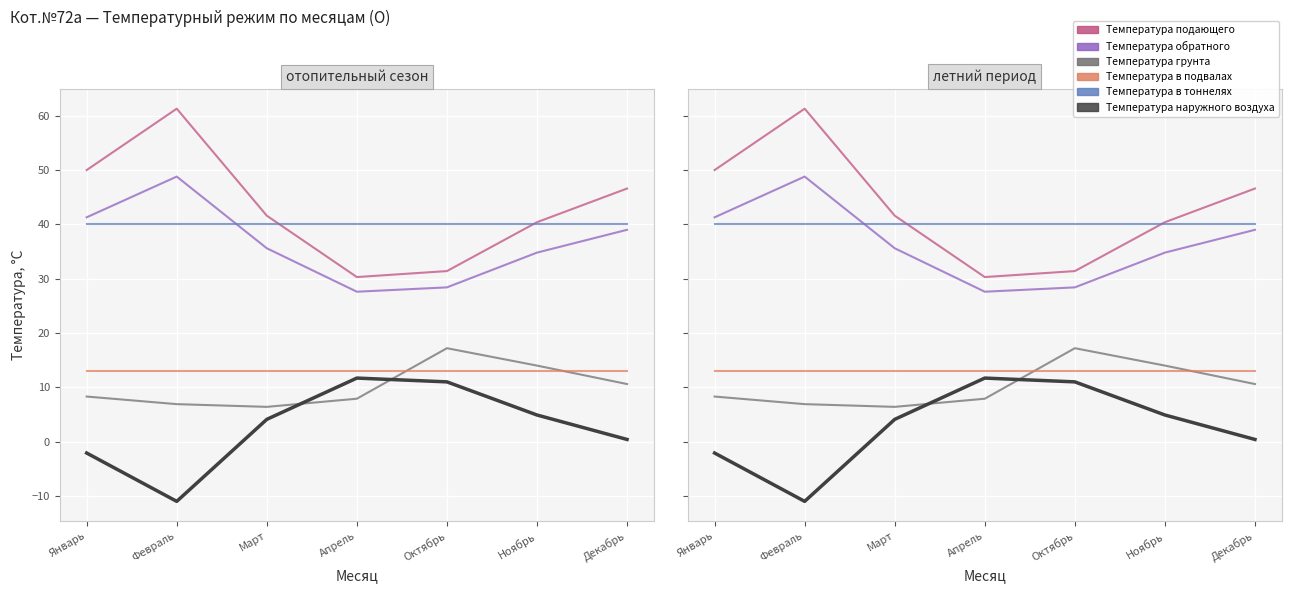

Rank the series by their maximum value, from highest to lowest.

Температура подающего, Температура обратного, Температура в тоннелях, Температура грунта, Температура в подвалах, Температура наружного воздуха